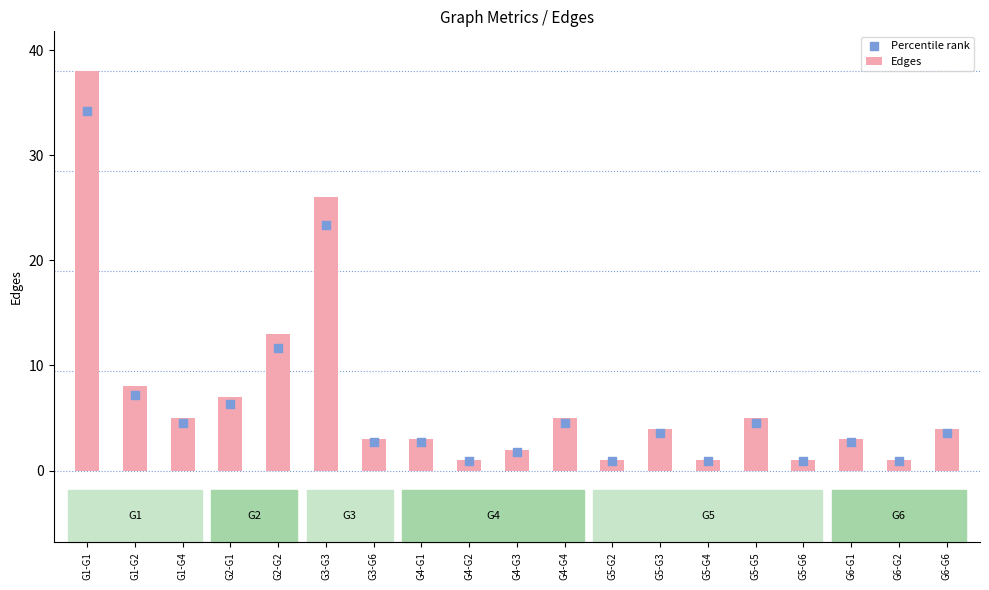

What is the total value across all series at G1-G1?

72.2